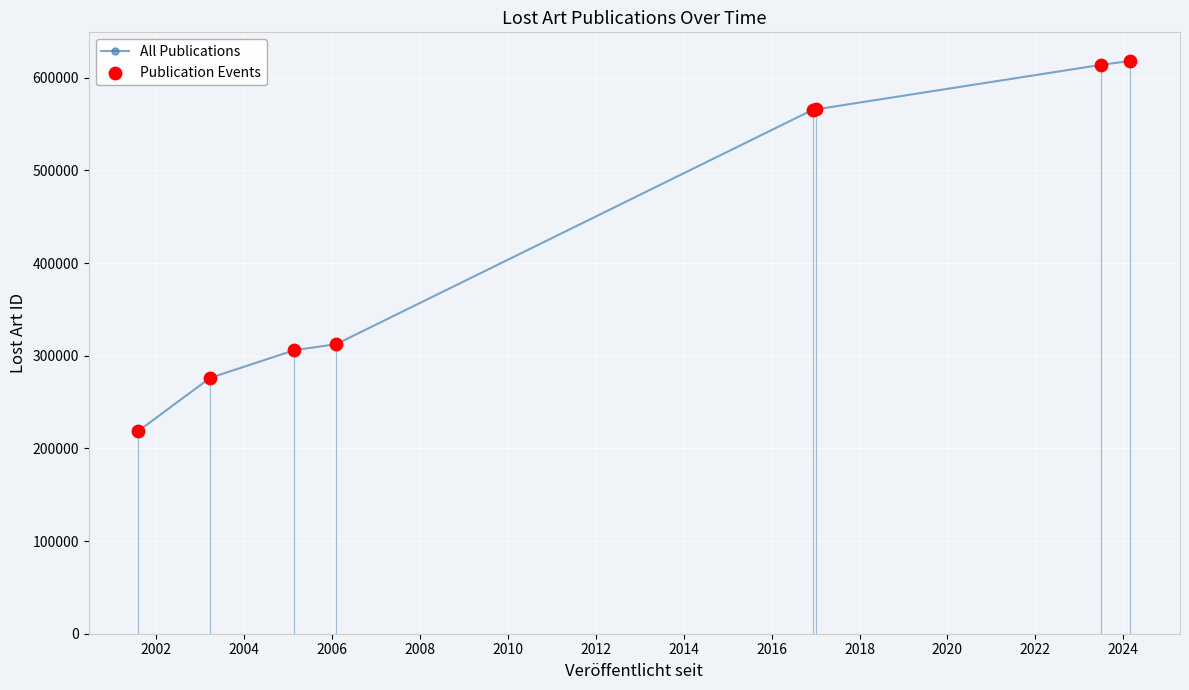

What is the sum of all values?

3477490